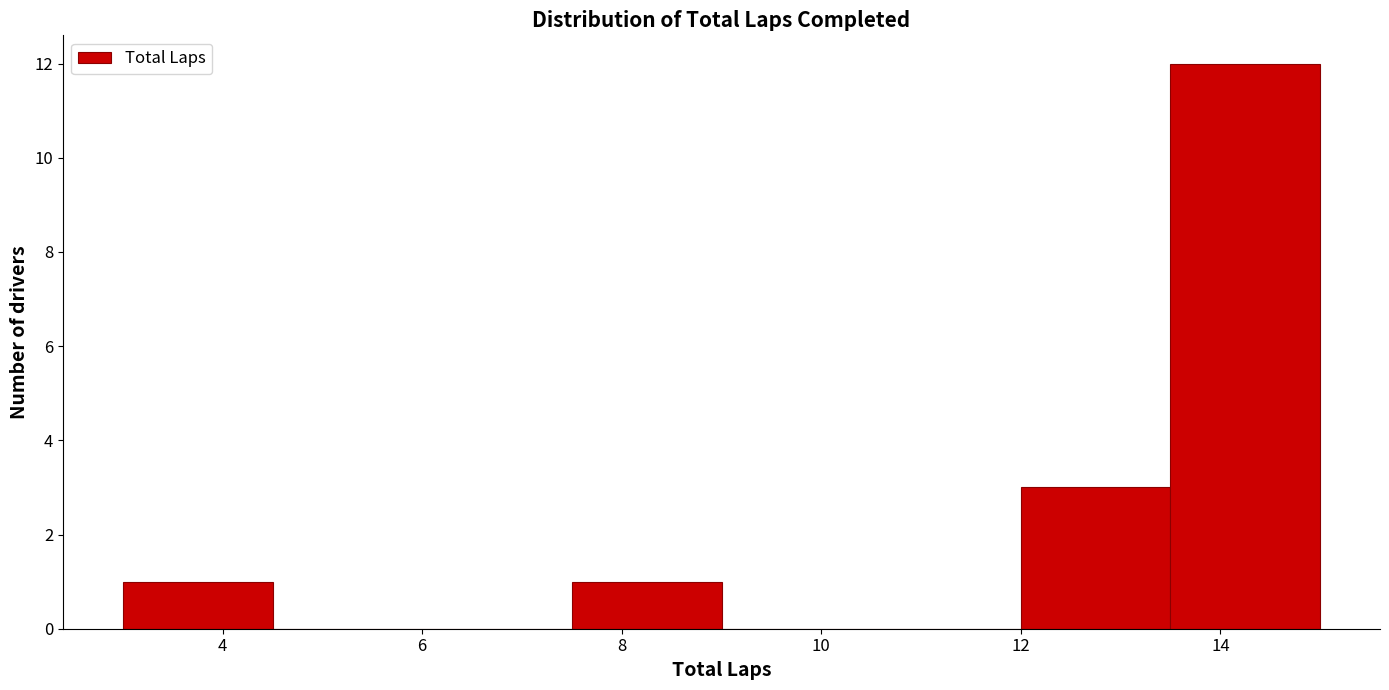

Which range on the x-axis has the tallest bar?

13.5 to 15.0